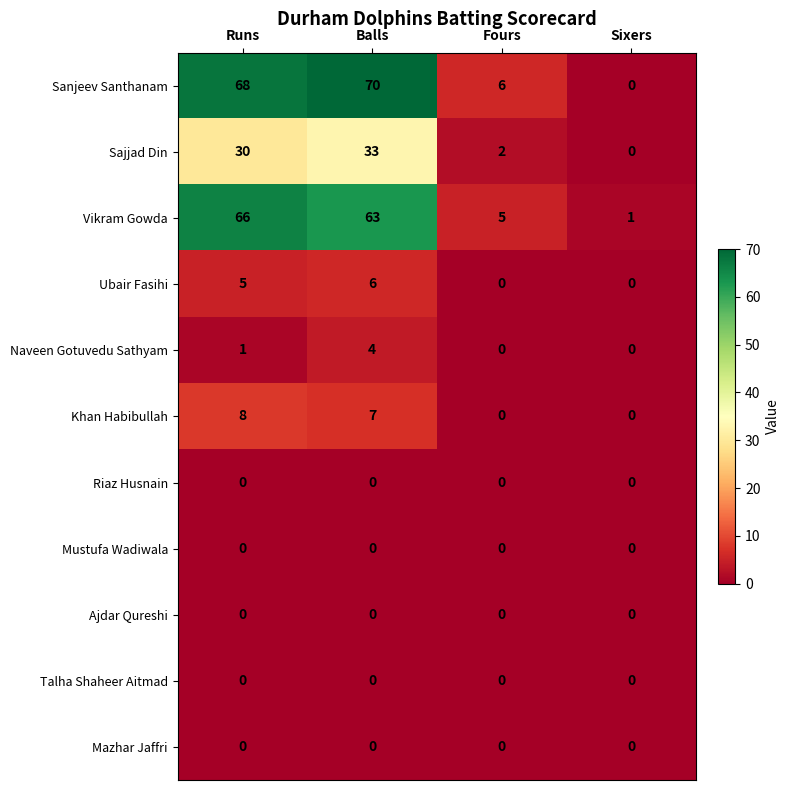

At which category is the sum across all series the highest?

Balls